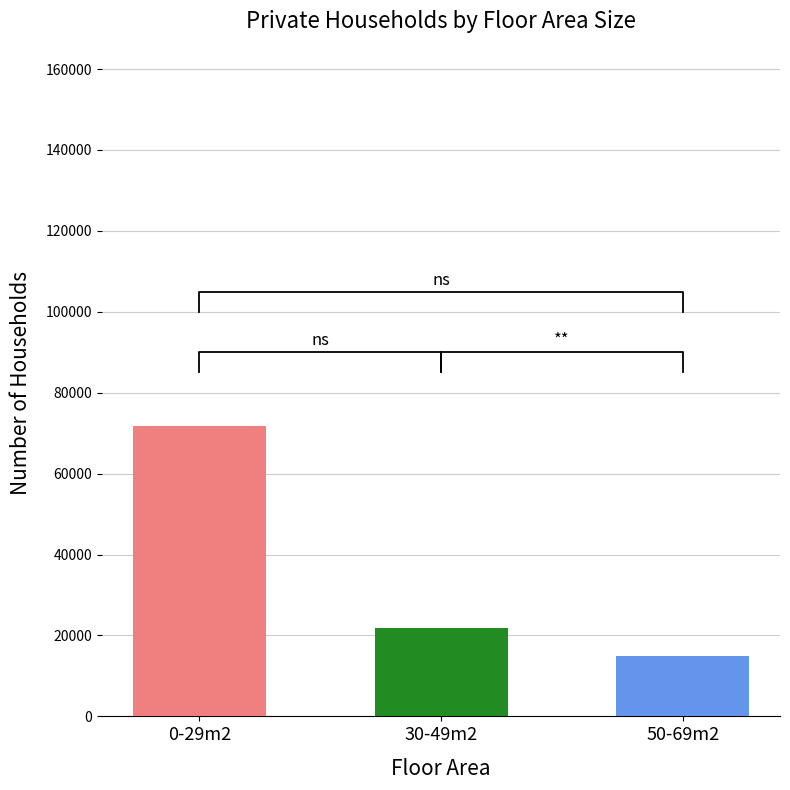

Which category has the lowest value in the 30-49m2 series?

50-69m2